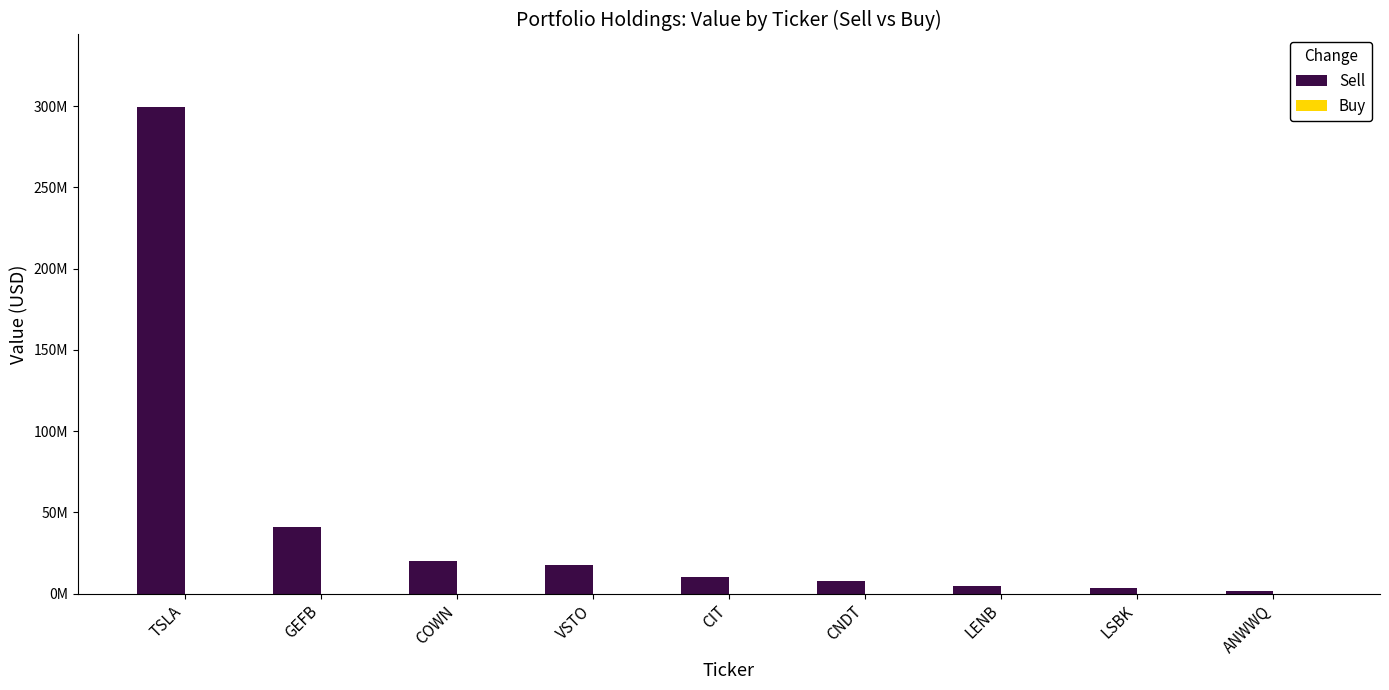

Reading right to left, list all the values displayed in this chart.

Sell: ANWWQ=1437000	LSBK=3204000	LENB=4752000	CNDT=7533000	CIT=10269000	VSTO=17576000	COWN=20298000	GEFB=41150000	TSLA=299183000
Buy: ANWWQ=0	LSBK=0	LENB=0	CNDT=0	CIT=0	VSTO=0	COWN=0	GEFB=0	TSLA=0